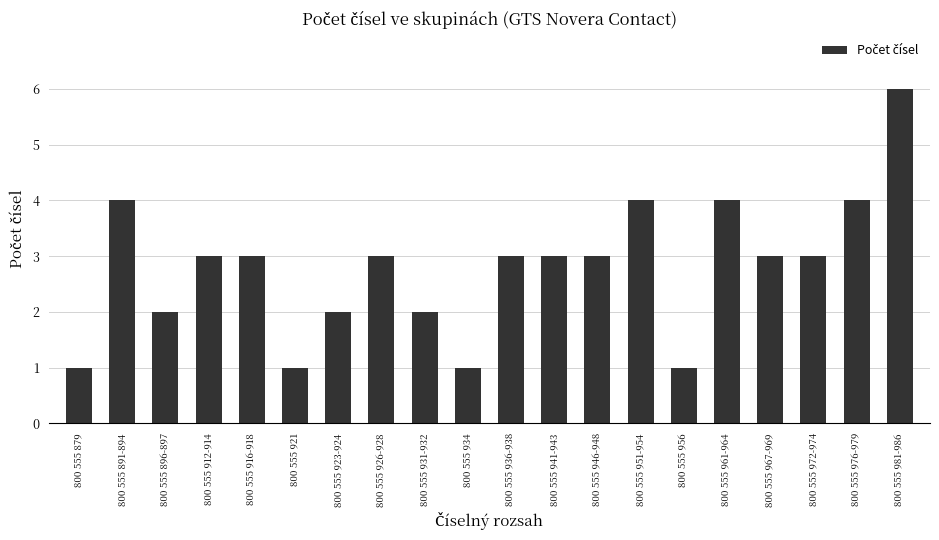

What is the change in value from 800 555 879 to 800 555 967-969?

+2